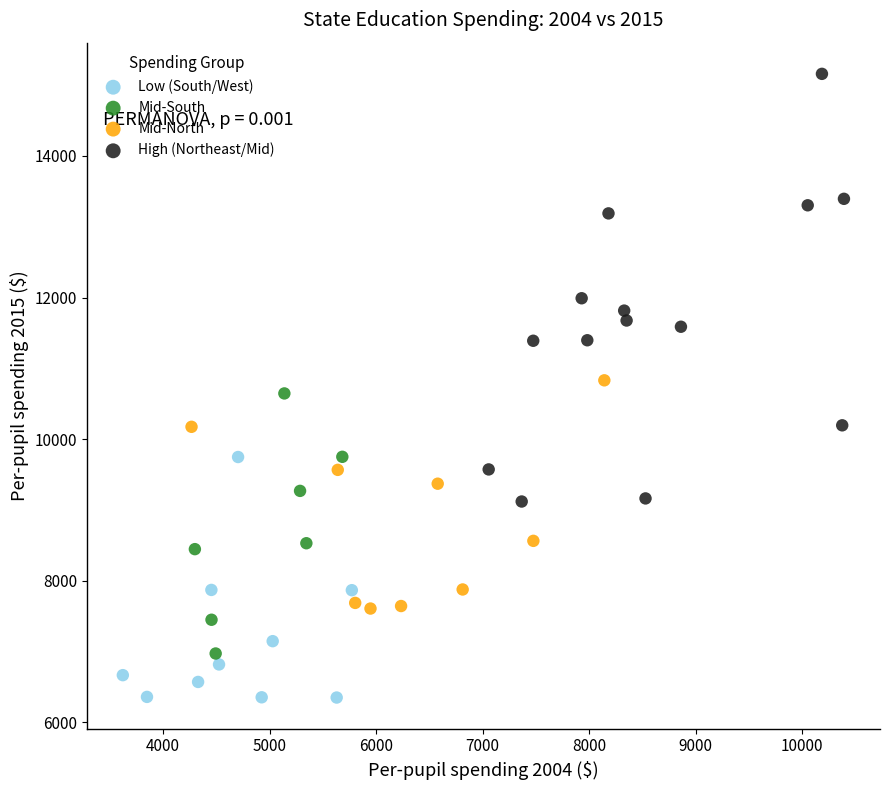

Which series reaches the minimum Y coordinate?

Low (South/West)